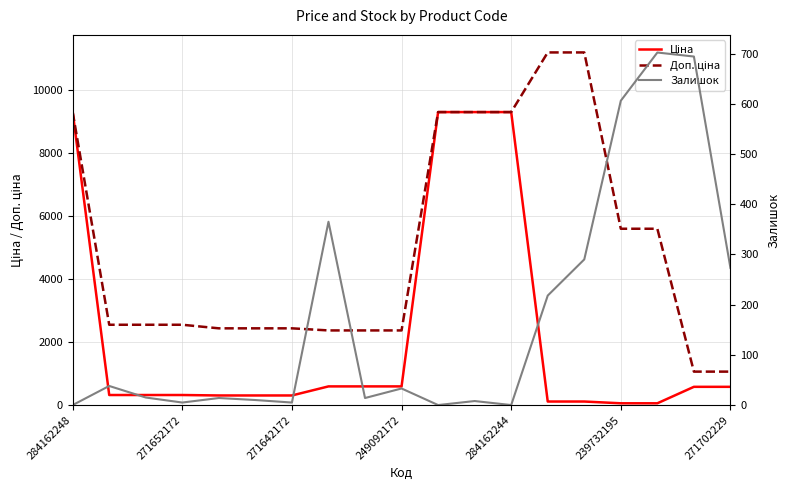

What is the difference between the highest and lowest values at 271642172?

2531.4